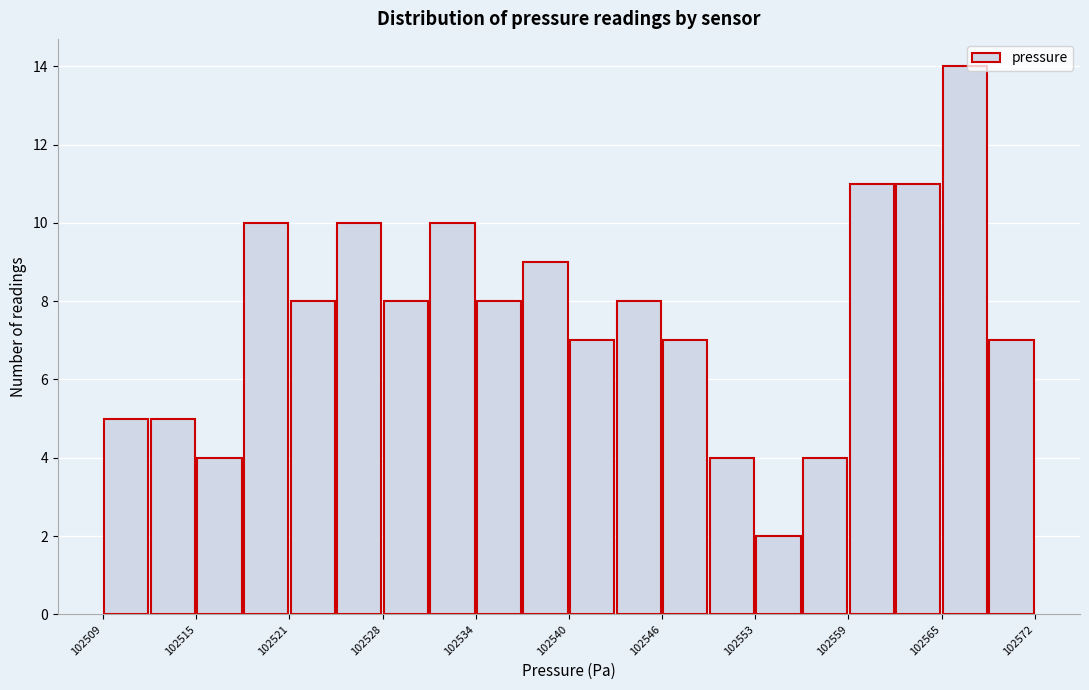

Around what value on the x-axis is the tallest bar? Give the approximate position of its centre, as read against the axis.

102567